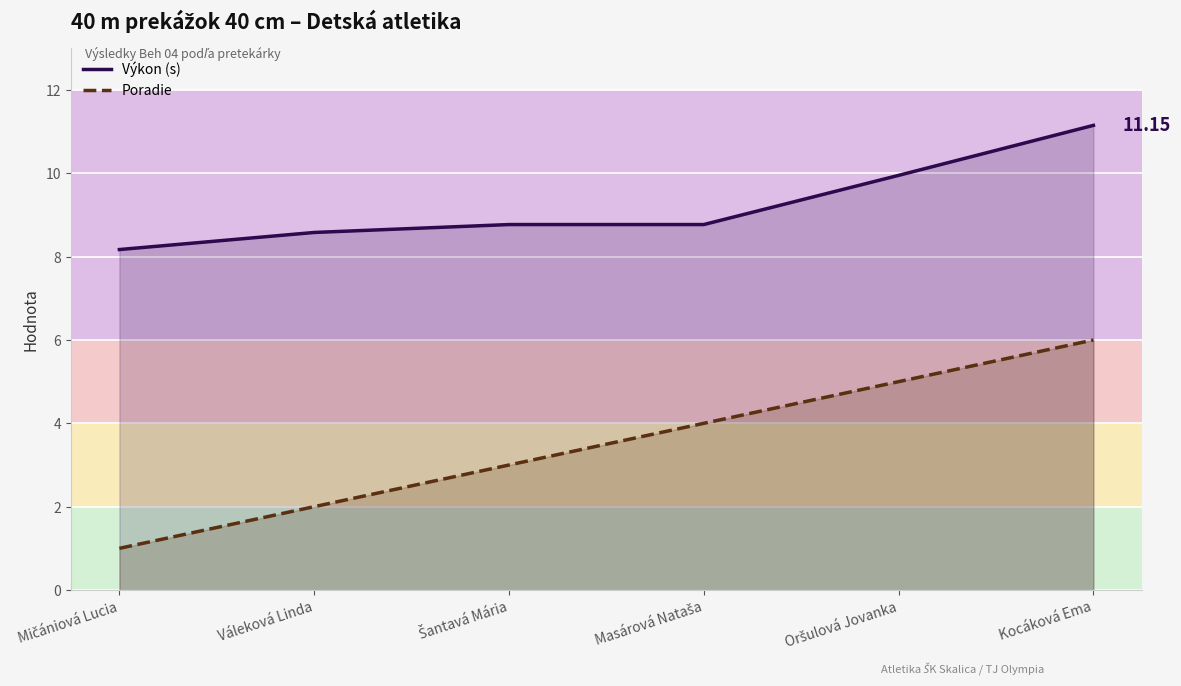

Rank the series by their maximum value, from lowest to highest.

Poradie, Výkon (s)